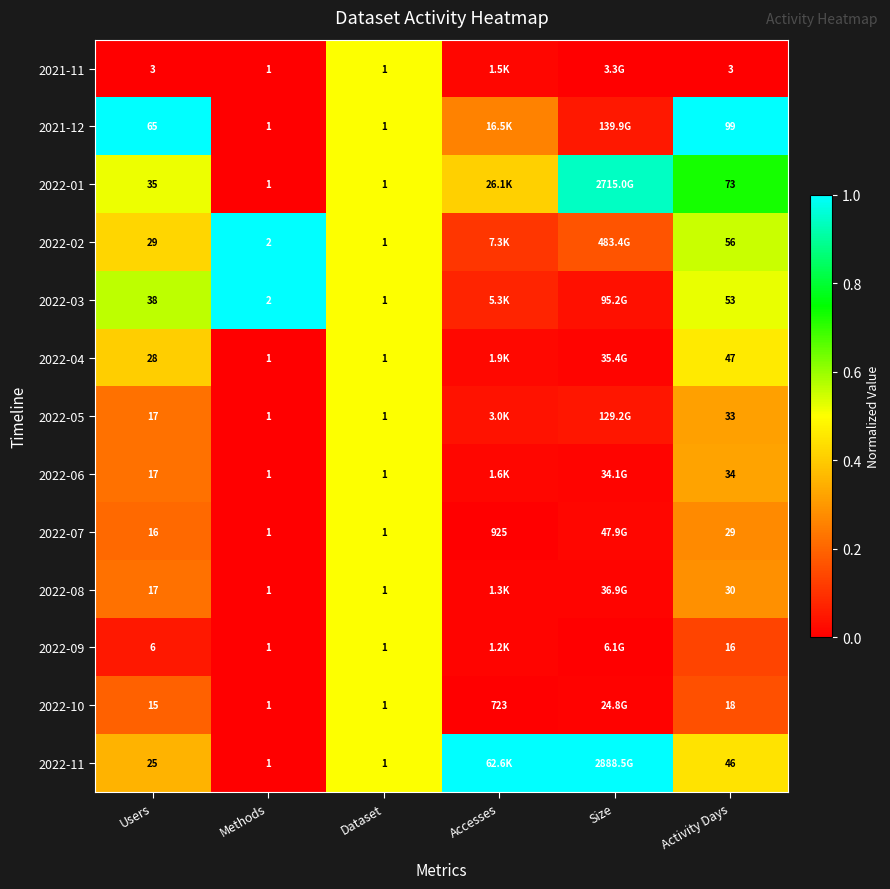

Which series has the largest total across all categories?

2022-11